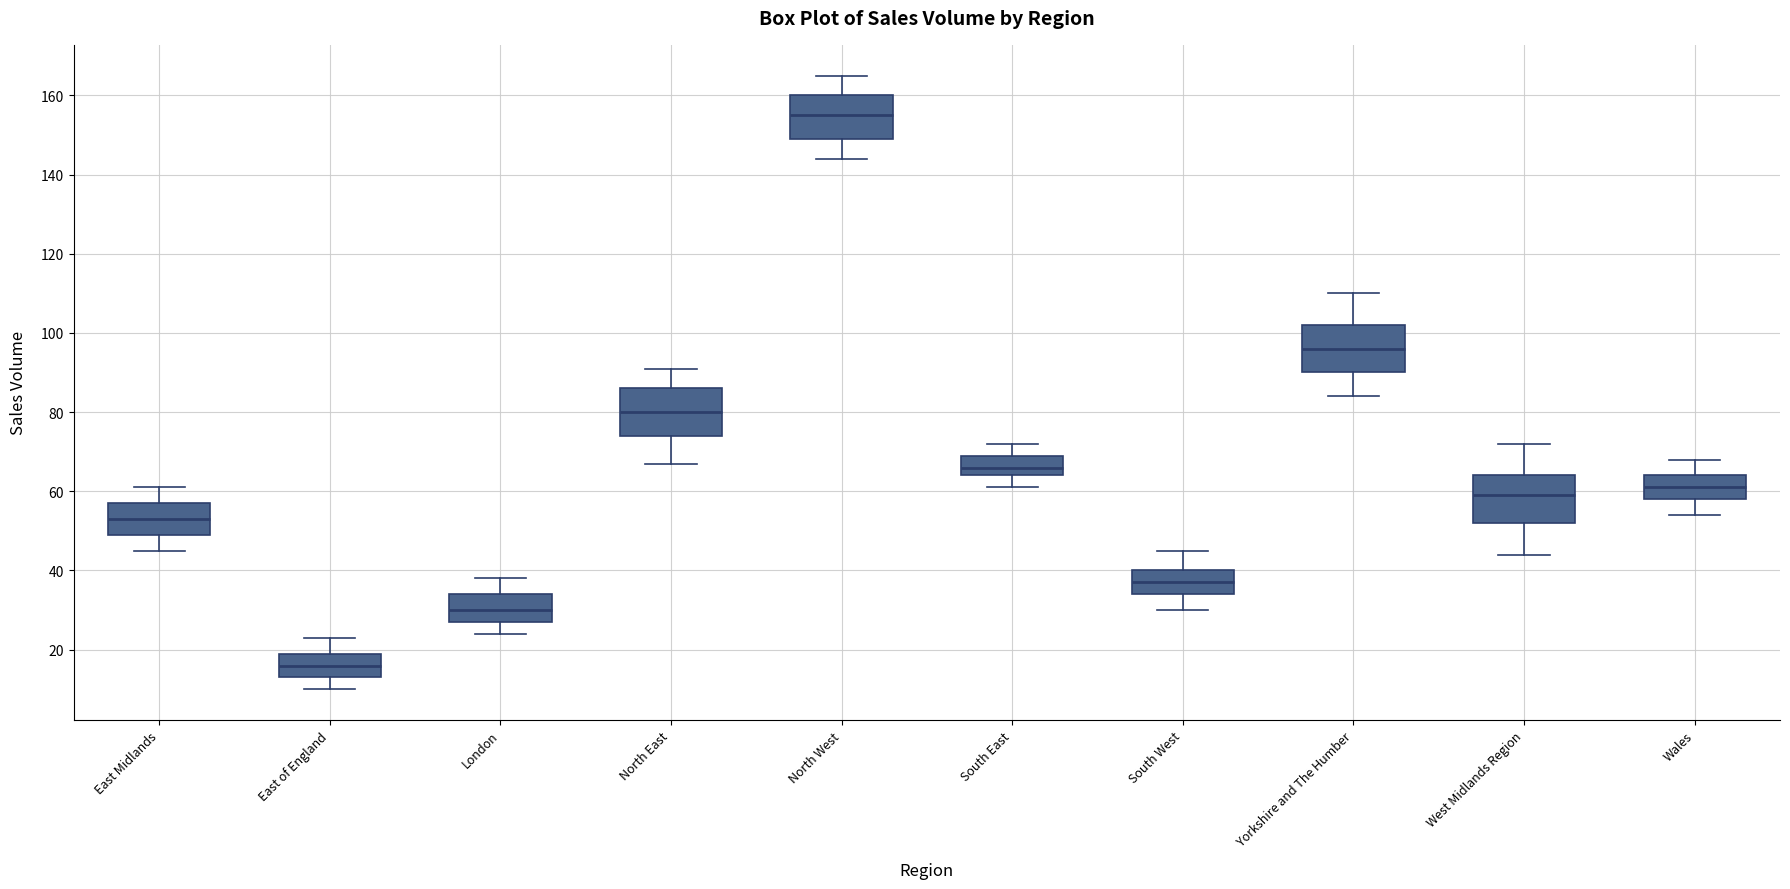

Where does the upper whisker of the box for North West end on the y-axis? The values are not printed on the chart, so give them approximately, as read against the axis.

166